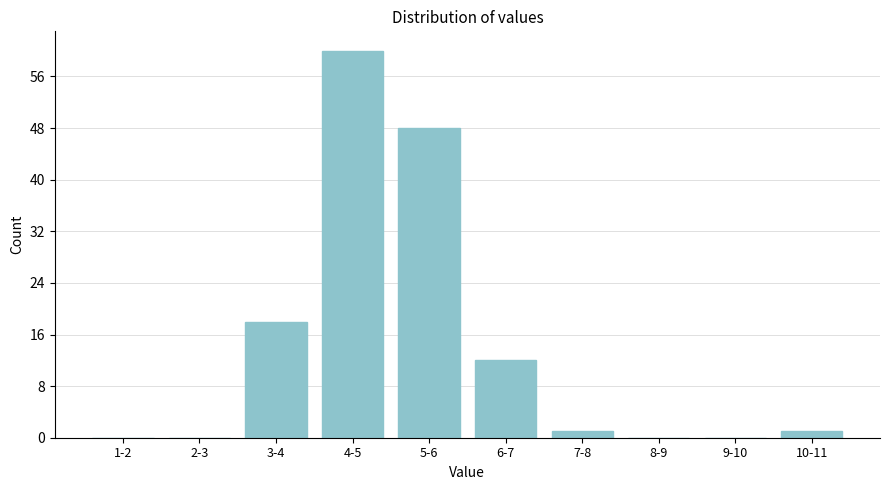

Reading left to right, extract all data points from this chart.

1-2=0	2-3=0	3-4=18	4-5=60	5-6=48	6-7=12	7-8=1	8-9=0	9-10=0	10-11=1